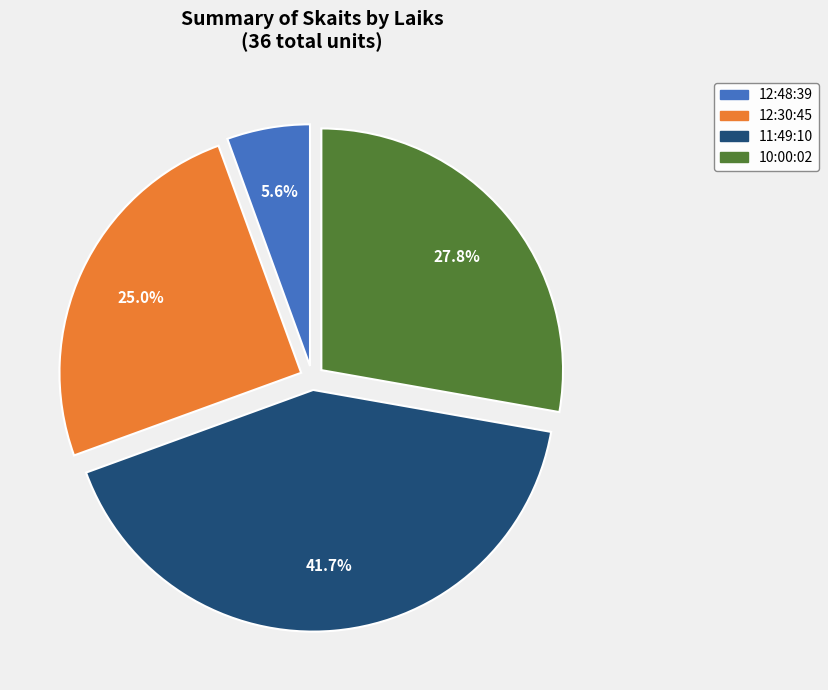

To the nearest percent, what is the average slice percentage?

25%